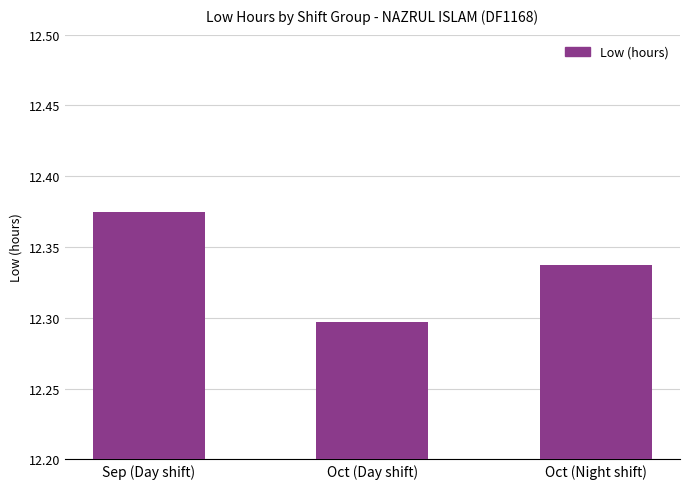

What is the label of the 1st bar from the right?

Oct (Night shift)